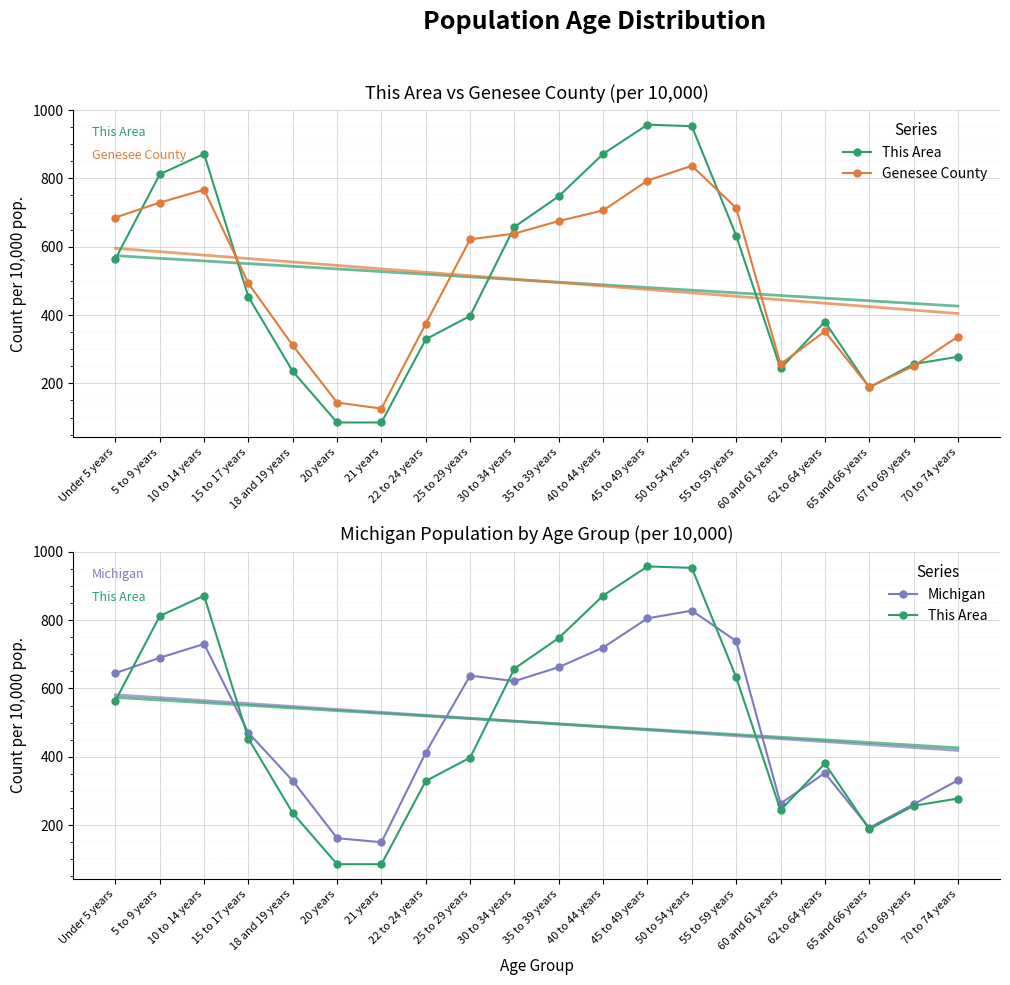

Reading left to right, transcribe all the data shown in this chart.

This Area: Under 5 years=564.1	5 to 9 years=812.0	10 to 14 years=871.8	15 to 17 years=453.0	18 and 19 years=235.0	20 years=85.5	21 years=85.5	22 to 24 years=329.1	25 to 29 years=397.4	30 to 34 years=658.1	35 to 39 years=747.9	40 to 44 years=871.8	45 to 49 years=957.3	50 to 54 years=953.0	55 to 59 years=632.5	60 and 61 years=243.6	62 to 64 years=380.3	65 and 66 years=188.0	67 to 69 years=256.4	70 to 74 years=277.8
Genesee County: Under 5 years=685.5	5 to 9 years=729.2	10 to 14 years=766.8	15 to 17 years=492.7	18 and 19 years=310.9	20 years=143.8	21 years=126.1	22 to 24 years=374.7	25 to 29 years=621.7	30 to 34 years=638.5	35 to 39 years=675.3	40 to 44 years=706.3	45 to 49 years=793.5	50 to 54 years=837.0	55 to 59 years=713.5	60 and 61 years=256.2	62 to 64 years=352.0	65 and 66 years=189.1	67 to 69 years=250.5	70 to 74 years=336.6
Michigan: Under 5 years=644.9	5 to 9 years=689.7	10 to 14 years=730.2	15 to 17 years=470.2	18 and 19 years=329.6	20 years=161.5	21 years=149.8	22 to 24 years=412.3	25 to 29 years=637.6	30 to 34 years=621.4	35 to 39 years=662.4	40 to 44 years=719.7	45 to 49 years=805.2	50 to 54 years=827.8	55 to 59 years=738.8	60 and 61 years=262.9	62 to 64 years=352.3	65 and 66 years=191.8	67 to 69 years=261.0	70 to 74 years=331.0